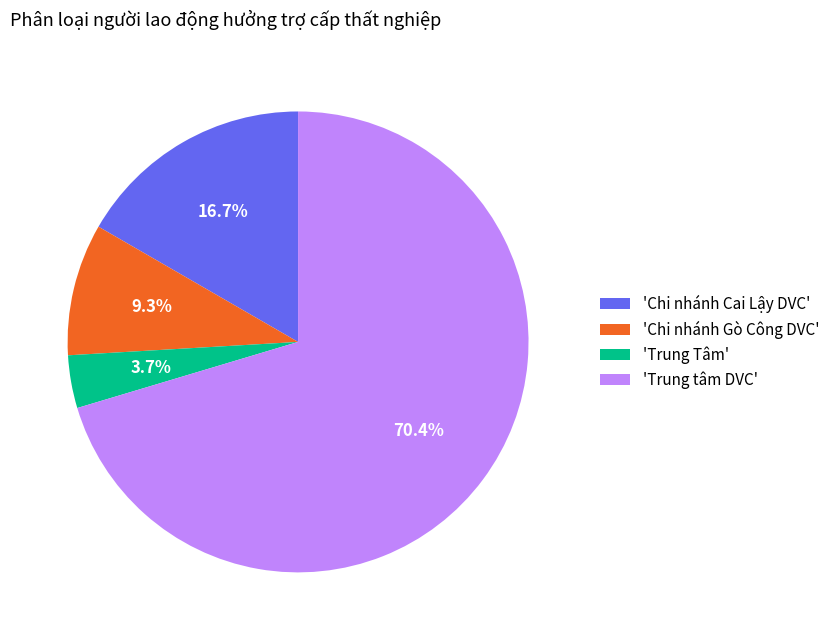

Combined, do 'Trung tâm DVC' and 'Trung Tâm' account for over 50%?

Yes